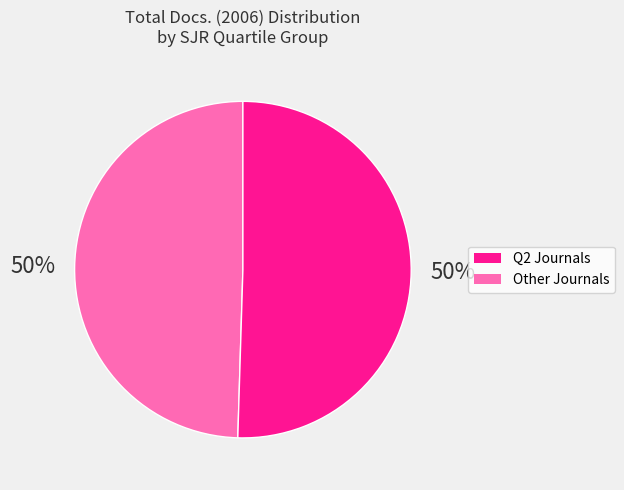

To the nearest percent, what is the average slice percentage?

50%